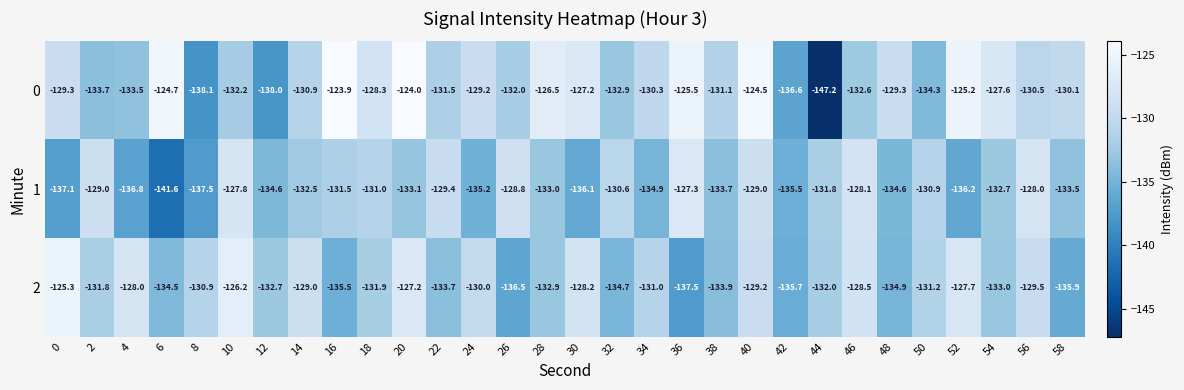

At which label is 2 closest to -131?

34